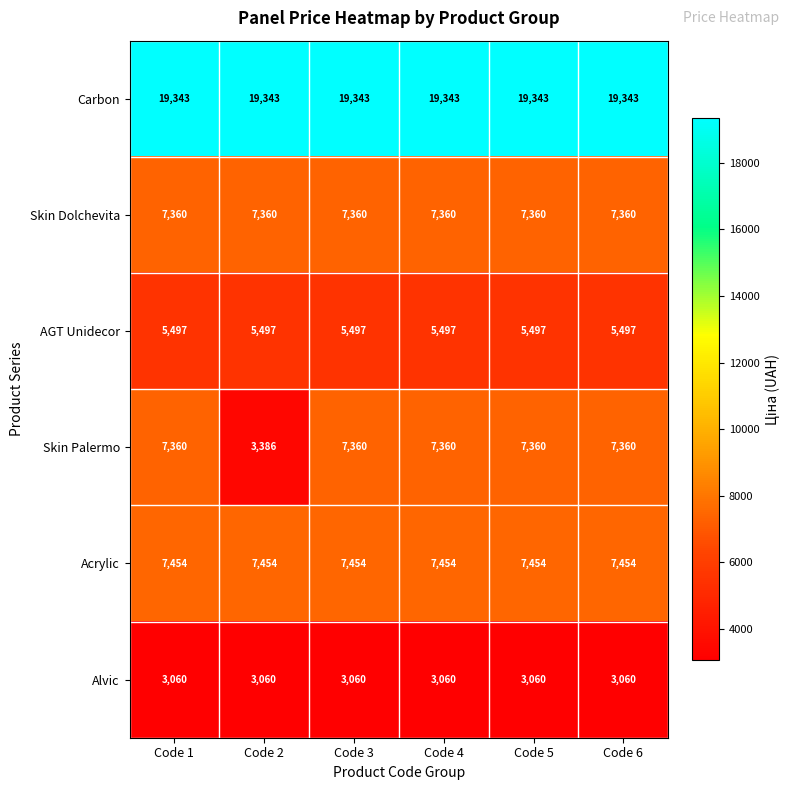

The Carbon series shows 11591 at Code 4. True or false?

False